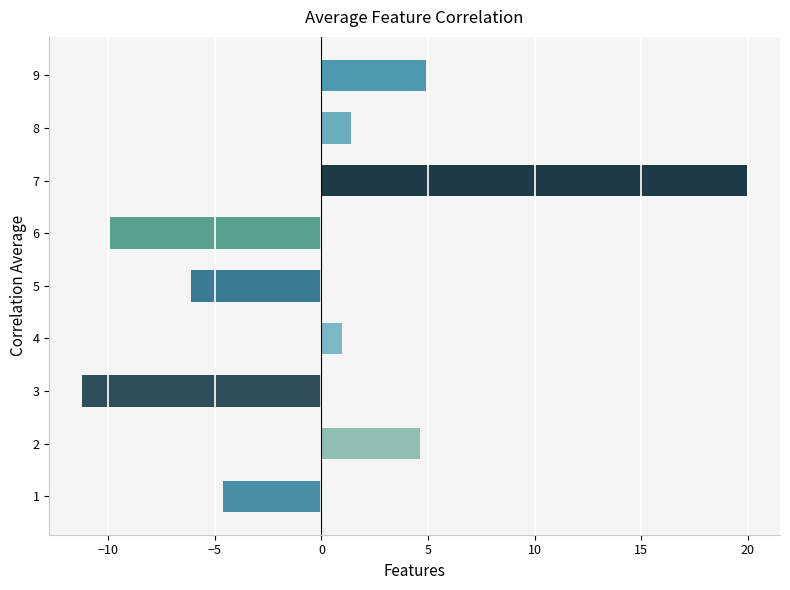

Which label corresponds to the smallest value in the chart?

3